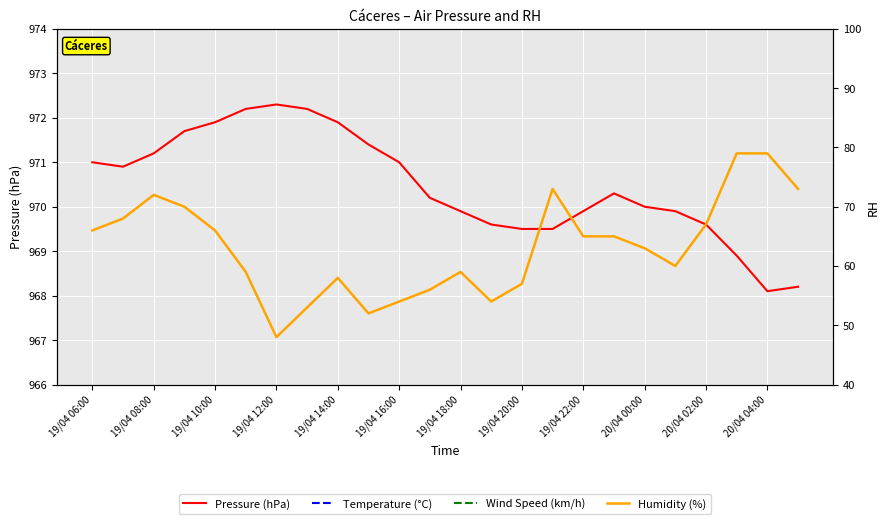

Reading left to right, what are all the values shown in this chart?

Pressure (hPa): 971.0	970.9	971.2	971.7	971.9	972.2	972.3	972.2	971.9	971.4	971.0	970.2	969.9	969.6	969.5	969.5	969.9	970.3	970.0	969.9	969.6	968.9	968.1	968.2
Temperature (°C): 12.0	11.1	10.5	11.0	12.9	15.5	18.6	19.9	21.1	22.1	22.5	22.5	22.2	23.2	22.2	19.7	18.6	18.0	17.6	17.9	16.9	15.3	15.0	16.4
Wind Speed (km/h): 7.0	9.0	8.0	5.0	4.0	10.0	13.0	16.0	11.0	14.0	15.0	12.0	9.0	6.0	7.0	3.0	7.0	8.0	8.0	7.0	6.0	3.0	8.0	8.0
Humidity (%): 66.0	68.0	72.0	70.0	66.0	59.0	48.0	53.0	58.0	52.0	54.0	56.0	59.0	54.0	57.0	73.0	65.0	65.0	63.0	60.0	67.0	79.0	79.0	73.0